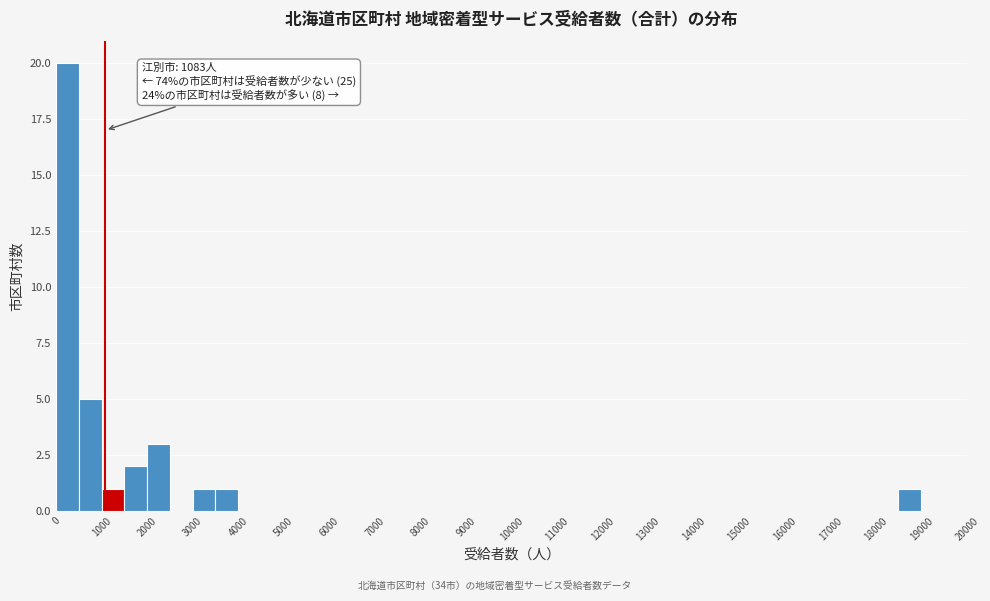

Which range on the x-axis has the tallest bar?

0 to 500